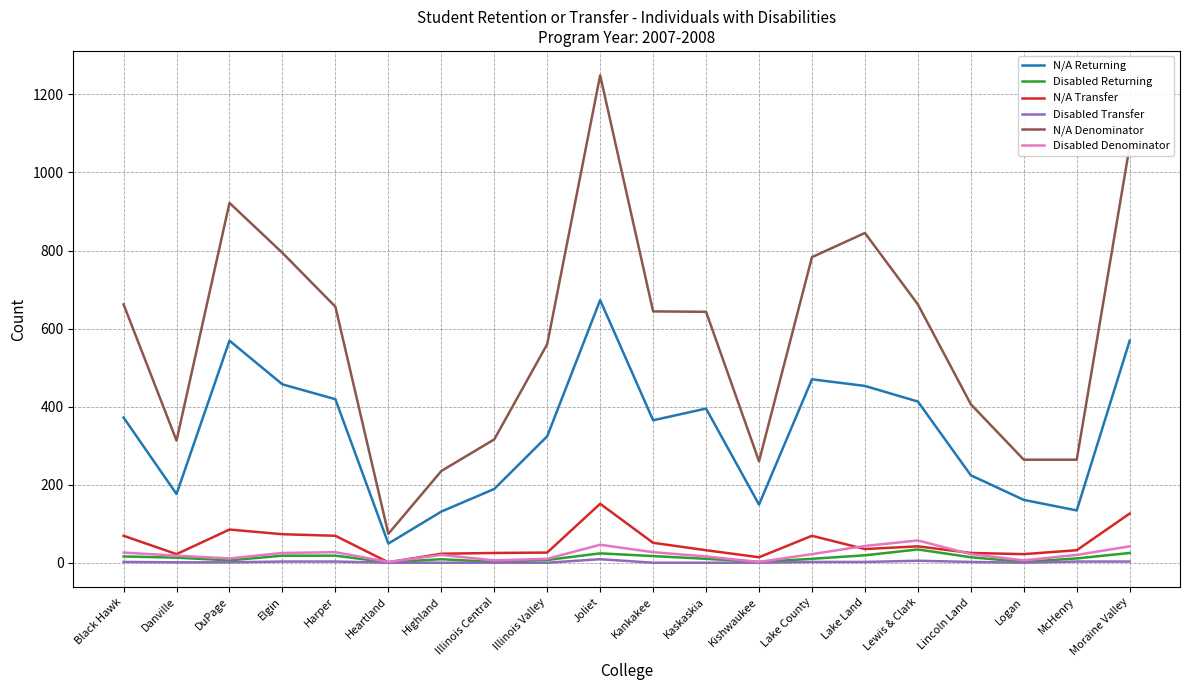

What is the highest value of the Disabled Denominator series?

57